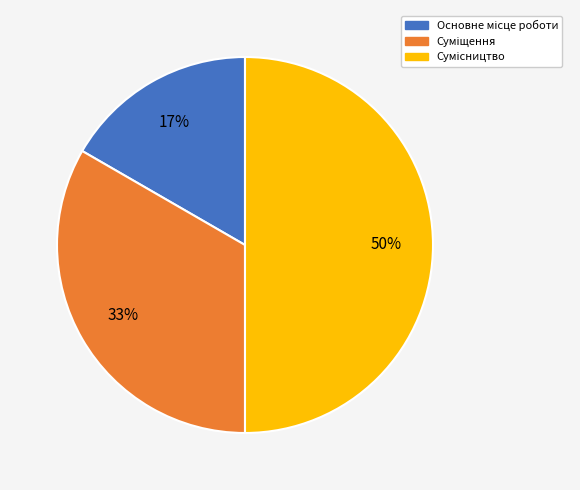

To the nearest percent, what is the difference between the largest and smallest slice percentages?

33%